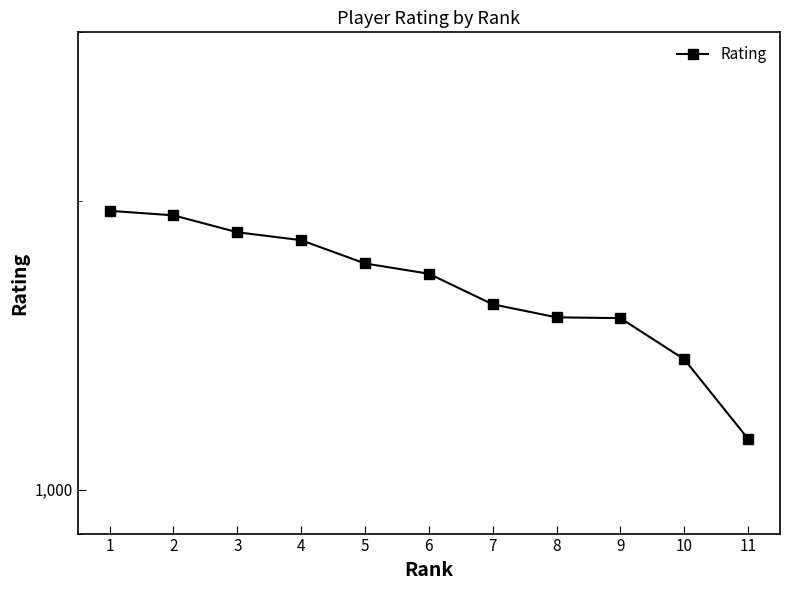

Rank the categories by value from lowest to highest.

11, 10, 9, 8, 7, 6, 5, 4, 3, 2, 1